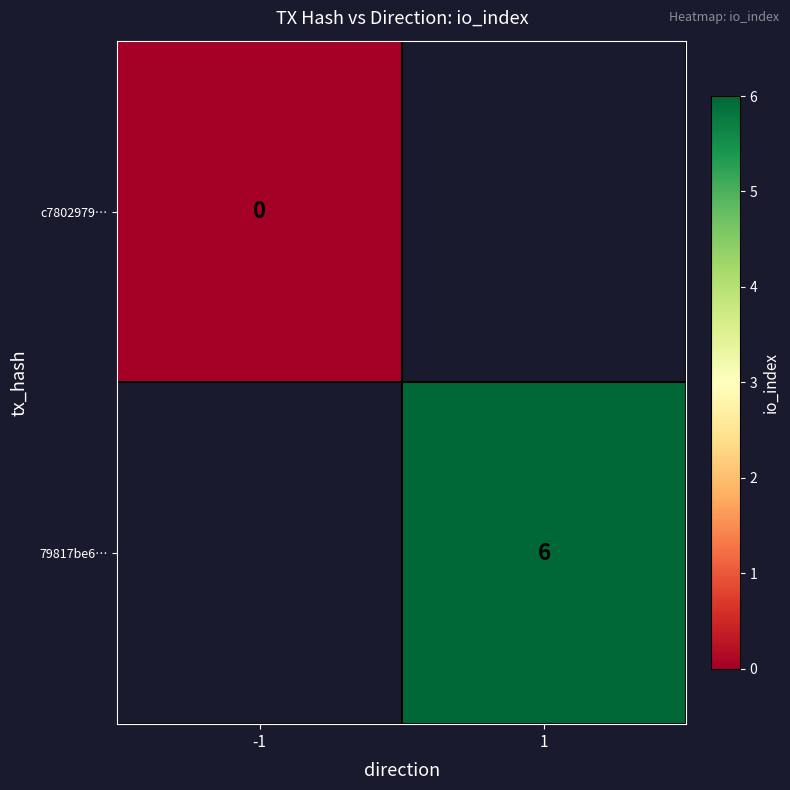

Is it true that 79817be6… equals 6 at 1?

True